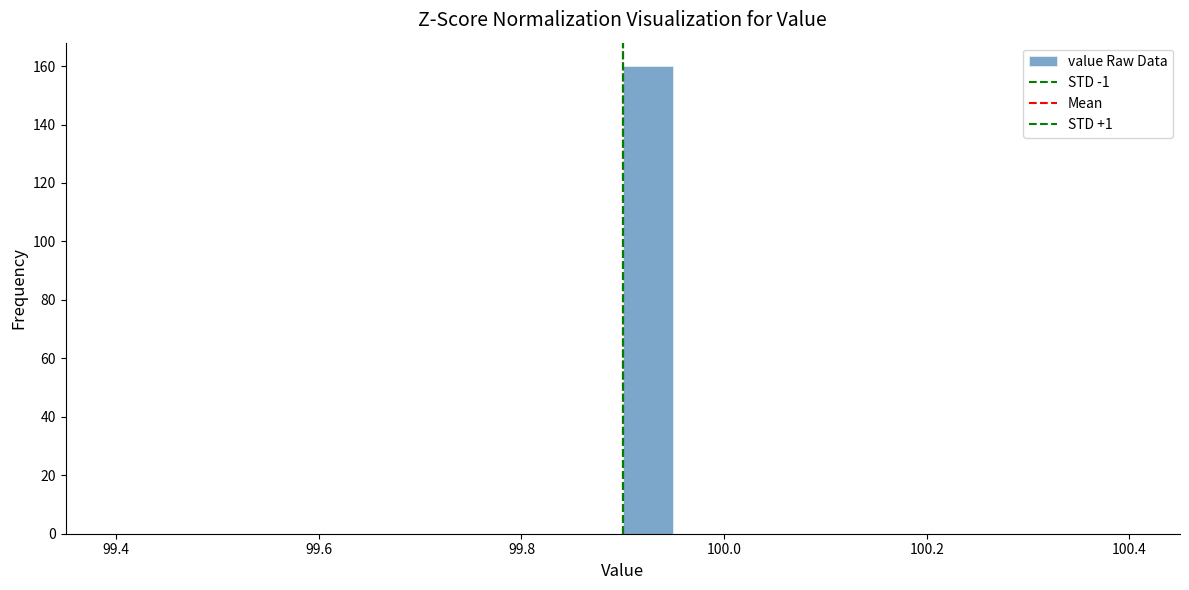

Around what value on the x-axis is the tallest bar? Give the approximate position of its centre, as read against the axis.

99.92